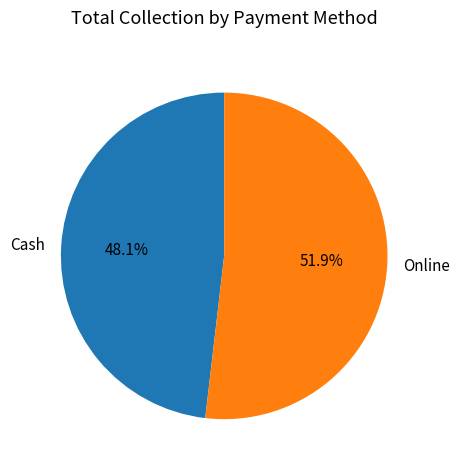

What is the ratio of the value at Cash to the value at Online?

0.9